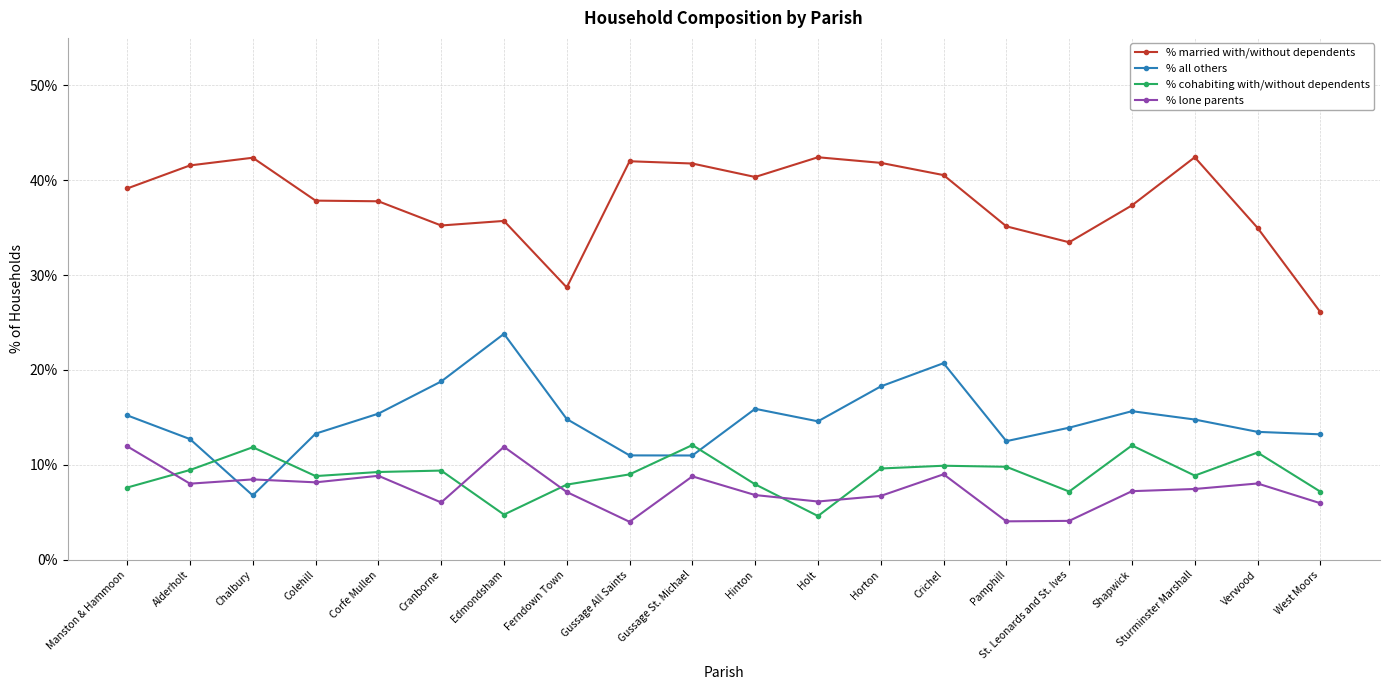

What is the label of the 16th point from the left?

St. Leonards and St. Ives